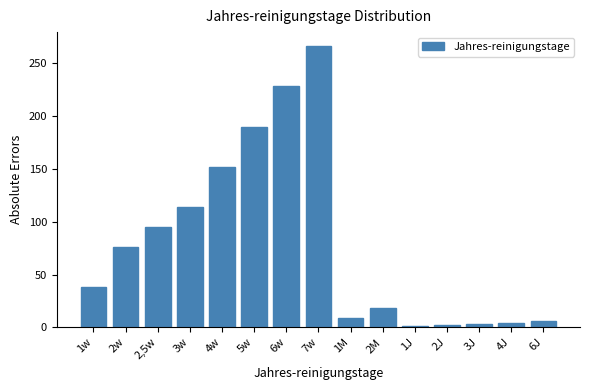

Is it true that the value at 3w is 114?

True